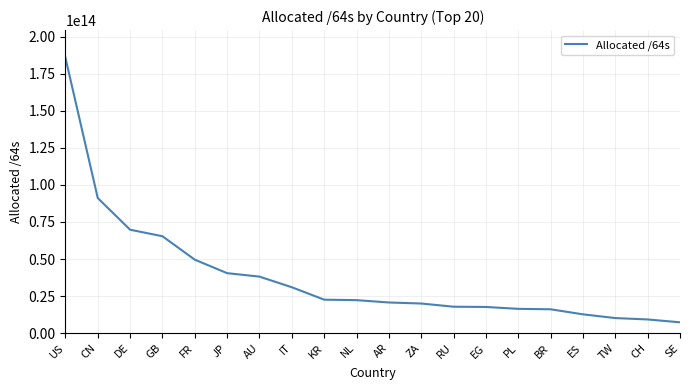

Is it true that the value at EG is 7818116443695?

False